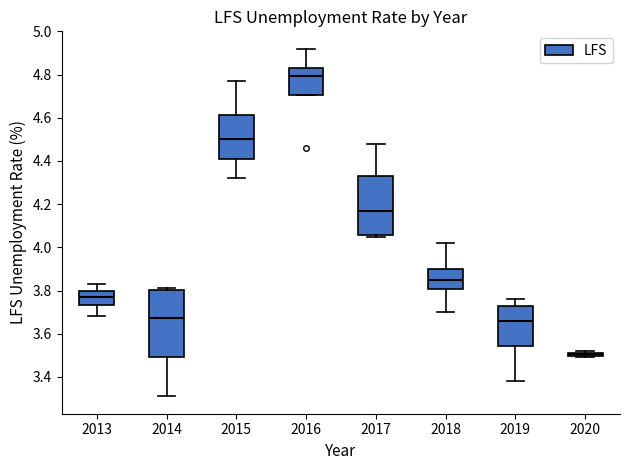

Comparing the boxes themselves (not the whiskers), which one is the tallest?

2014